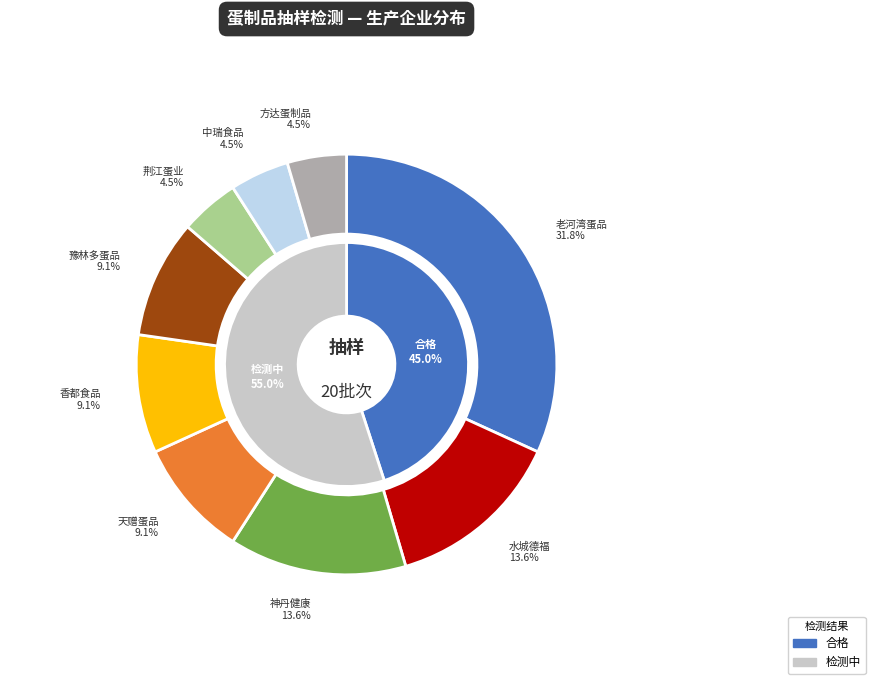

Does 湖北神丹健康食品有限公司 account for over 50% of the chart?

No